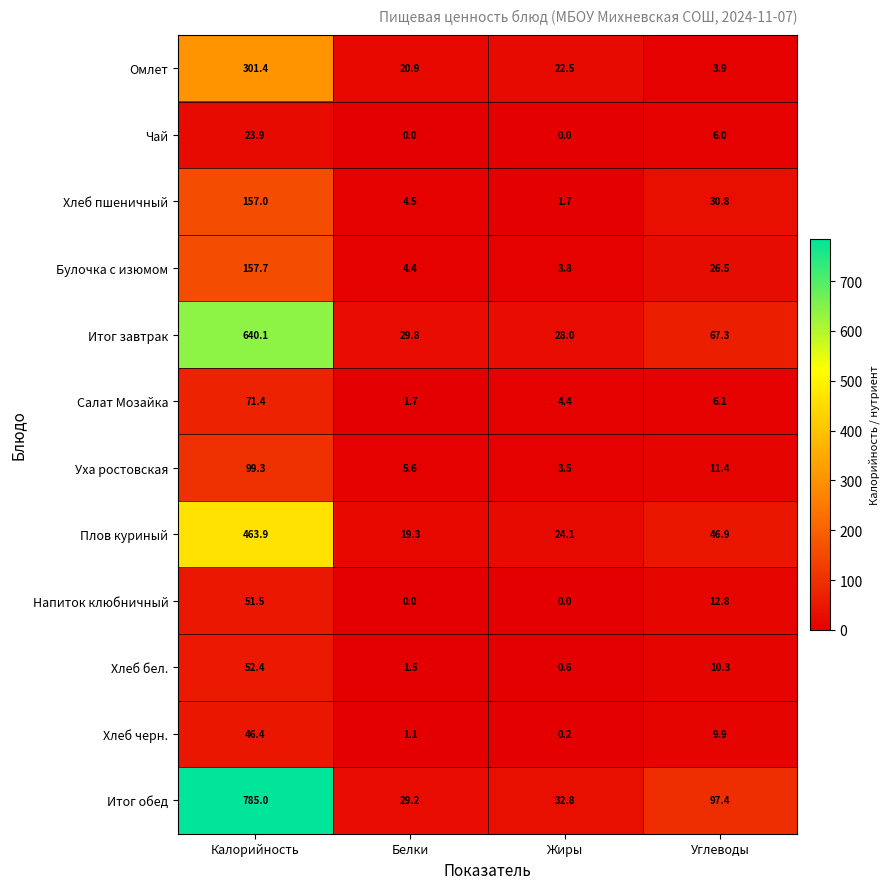

What is the difference between the maximum and minimum values in the Итог обед series?

755.8